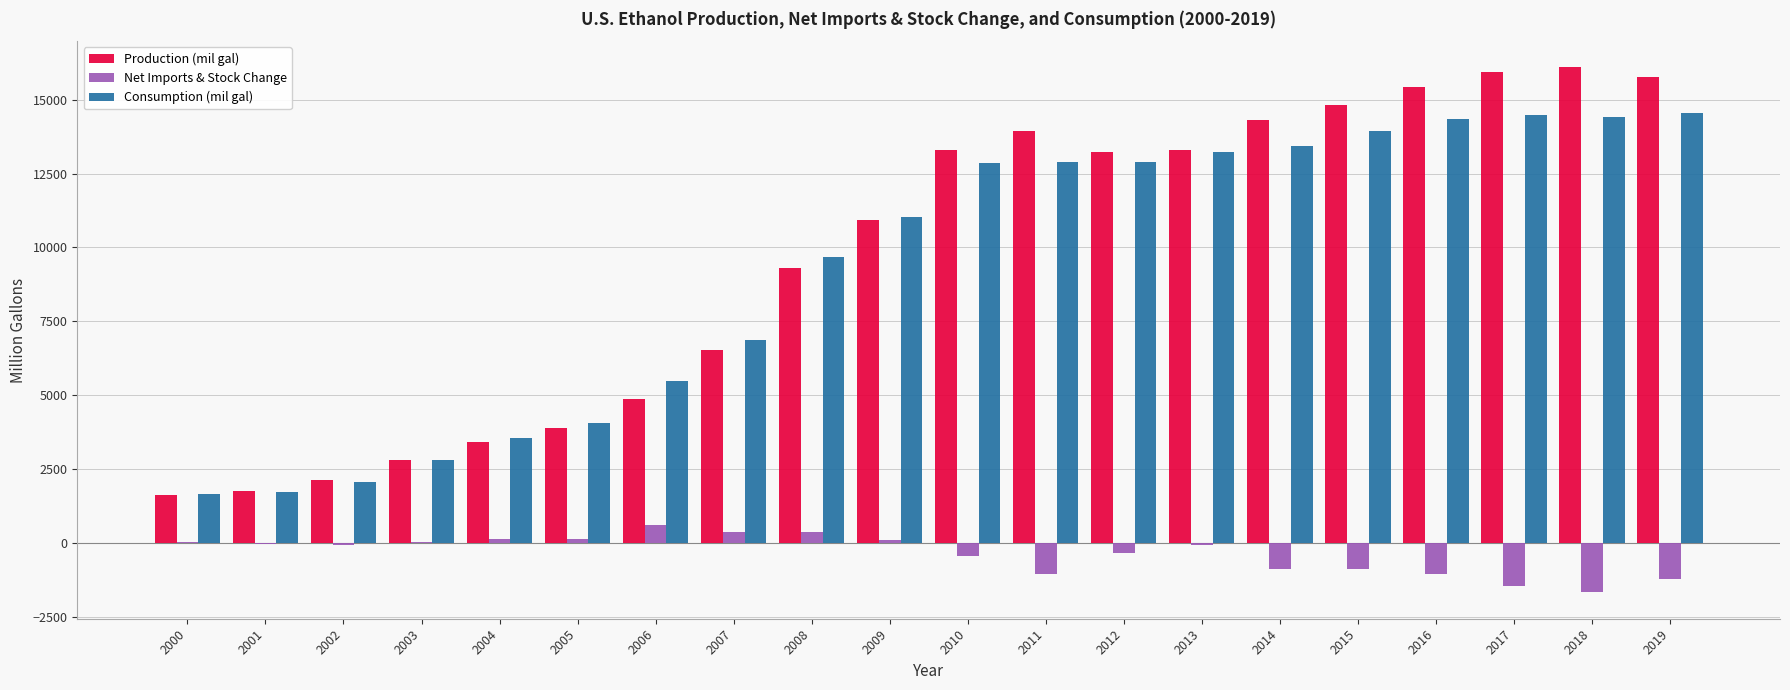

The value of Production (mil gal) at 2008 is 3102.2. True or false?

False